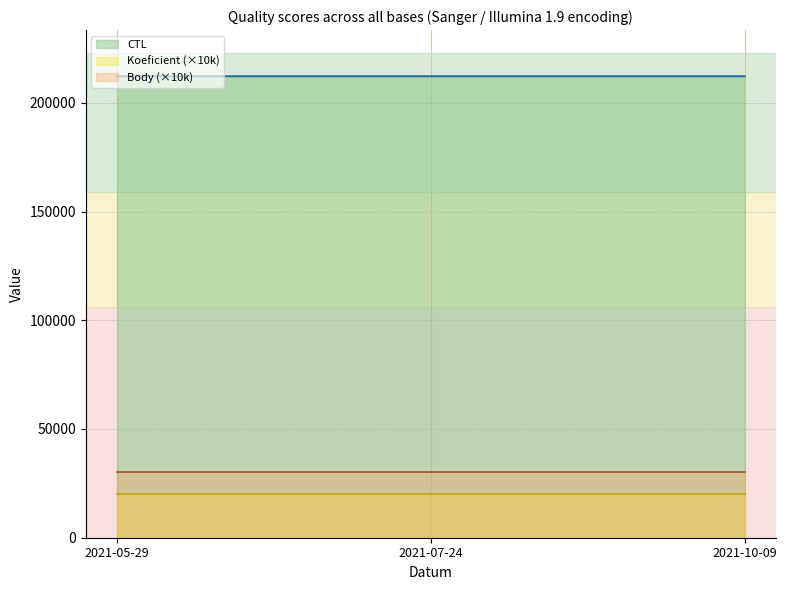

At 2021-05-29, list the series in order from largest to smallest.

CTL, Body (×10k), Koeficient (×10k)